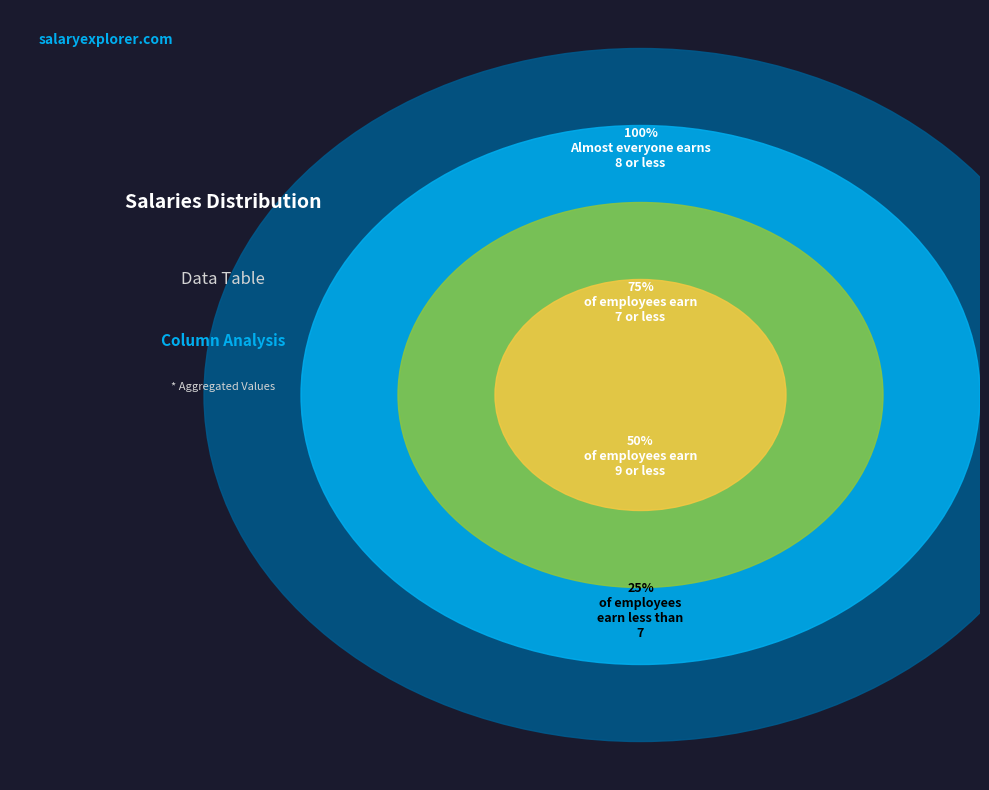

Combined, do 6 and 9 account for over 50%?

No